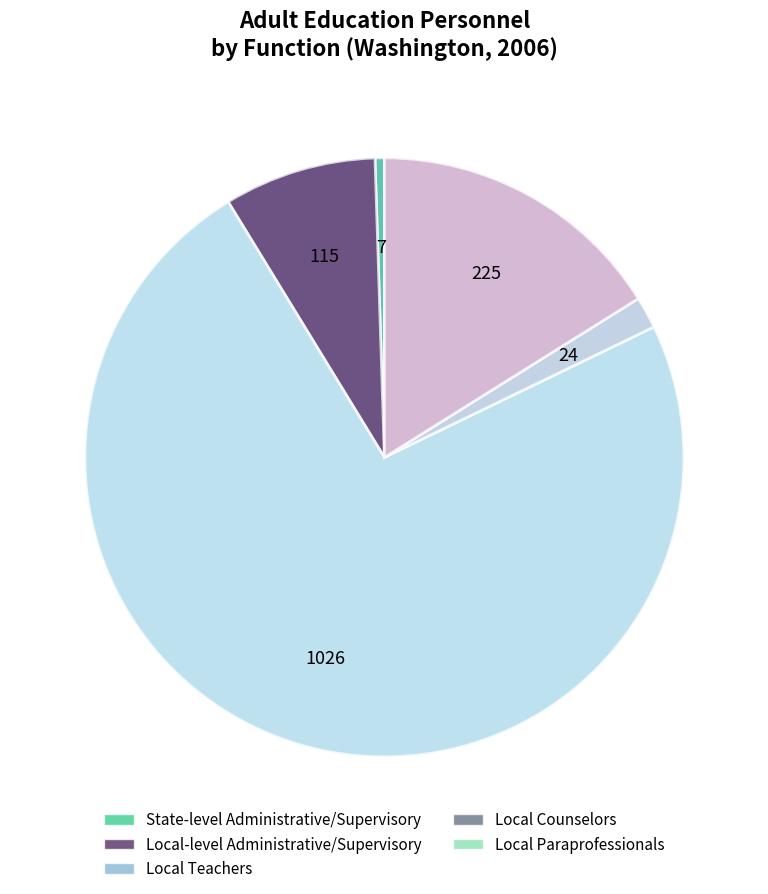

To the nearest percent, what is the average slice percentage?

20%